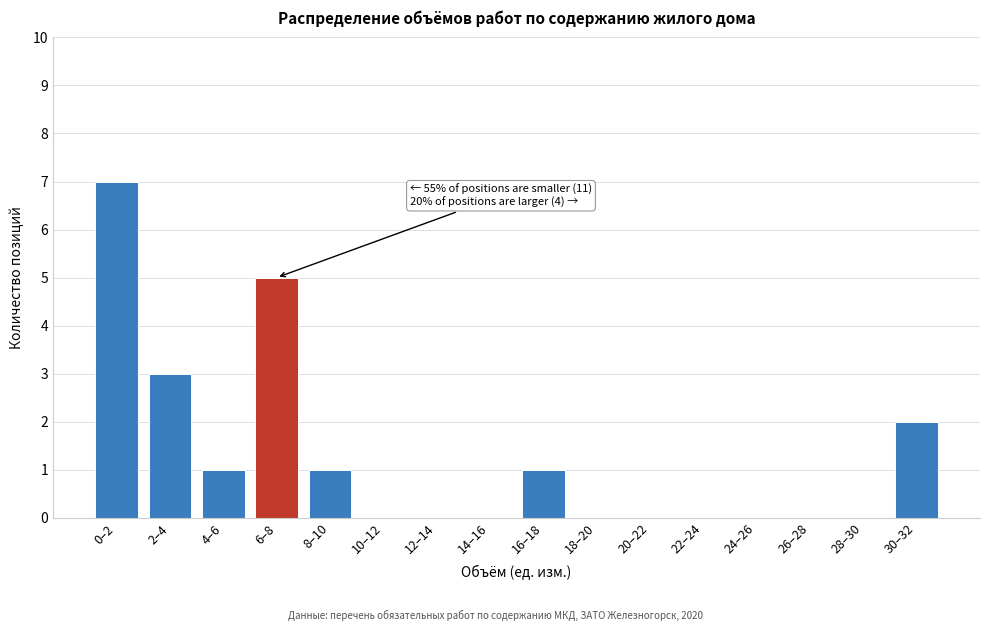

Reading left to right, list all the values displayed in this chart.

0–2=7	2–4=3	4–6=1	6–8=5	8–10=1	10–12=0	12–14=0	14–16=0	16–18=1	18–20=0	20–22=0	22–24=0	24–26=0	26–28=0	28–30=0	30–32=2